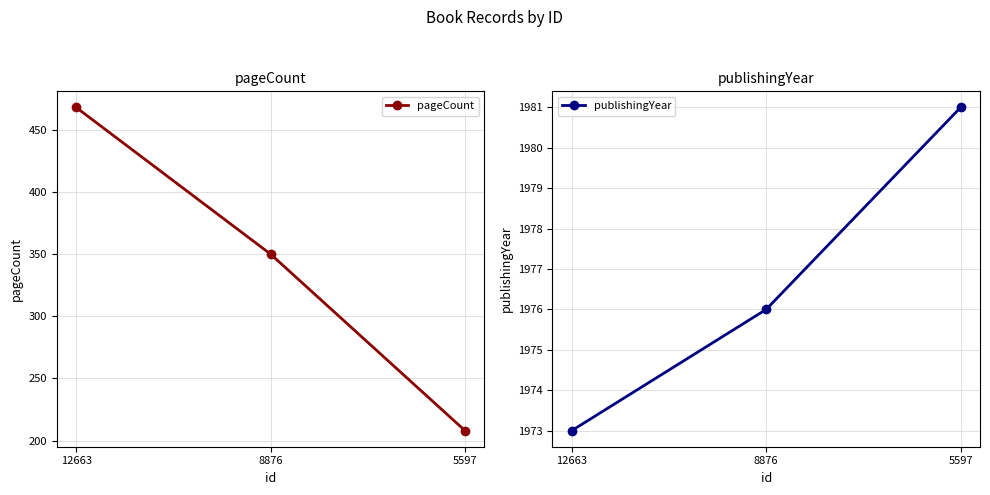

What is the sum of the pageCount values at 12663 and 5597?

676